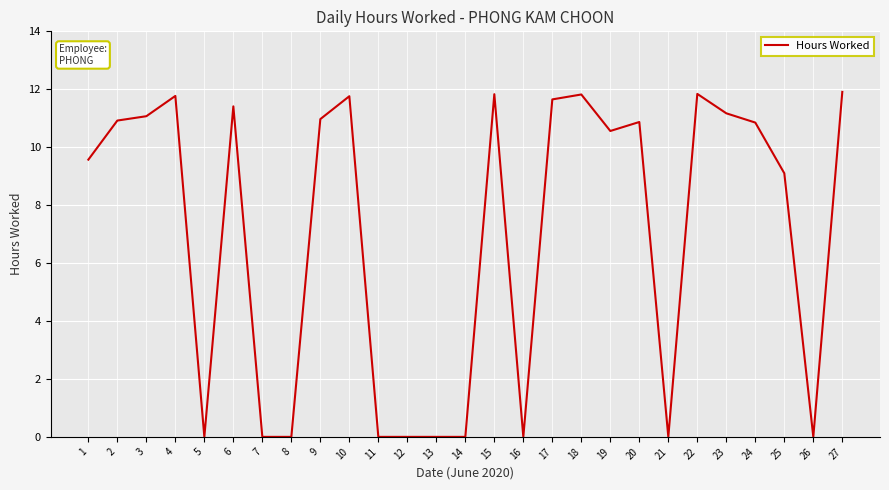

Is it true that the value at 4 is 17.1?

False